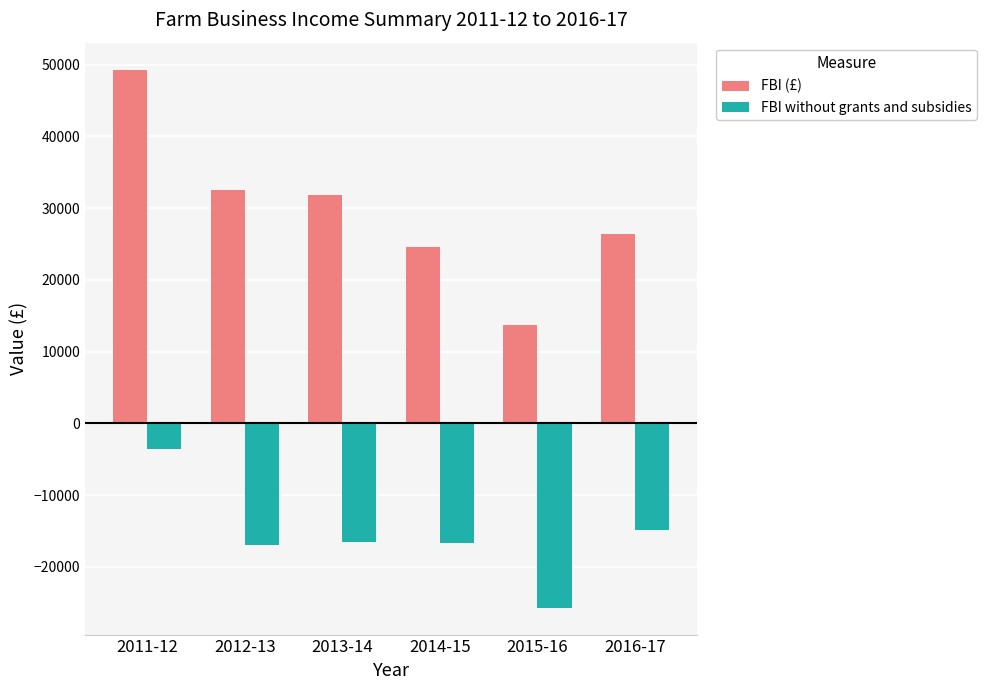

Is the value of FBI (£) at 2011-12 greater than the value of FBI without grants and subsidies at 2013-14?

Yes